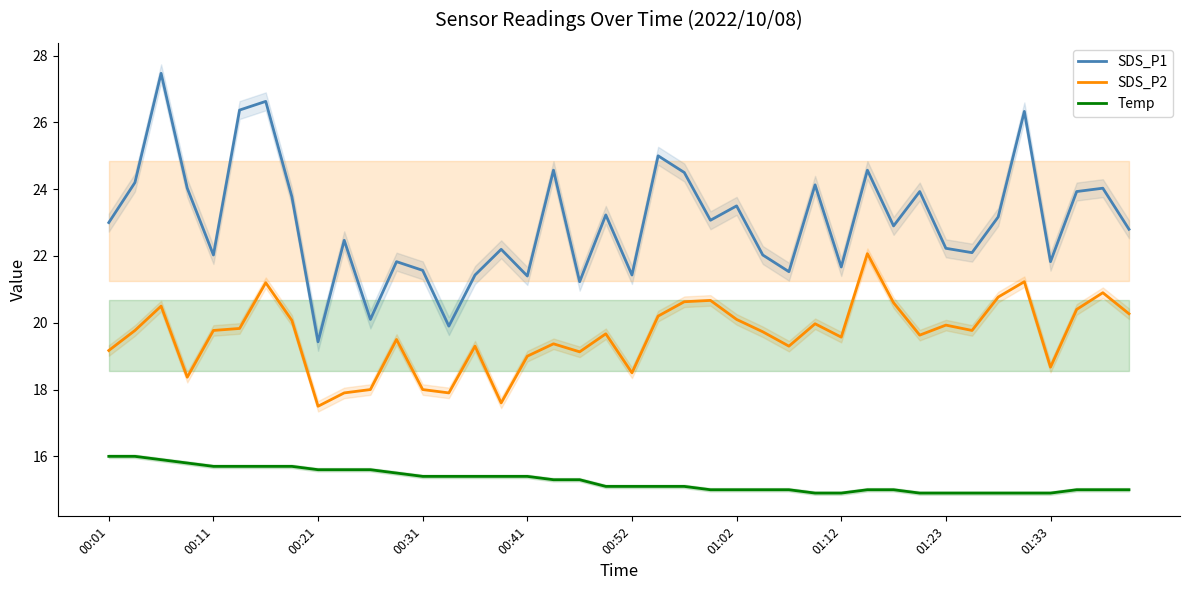

What is the sum of all SDS_P1 values?

921.5